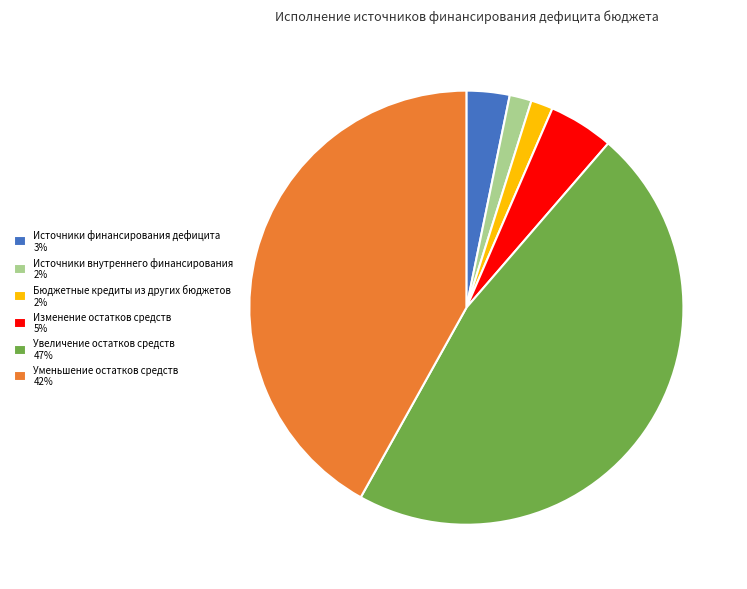

Does any single category account for the majority?

No